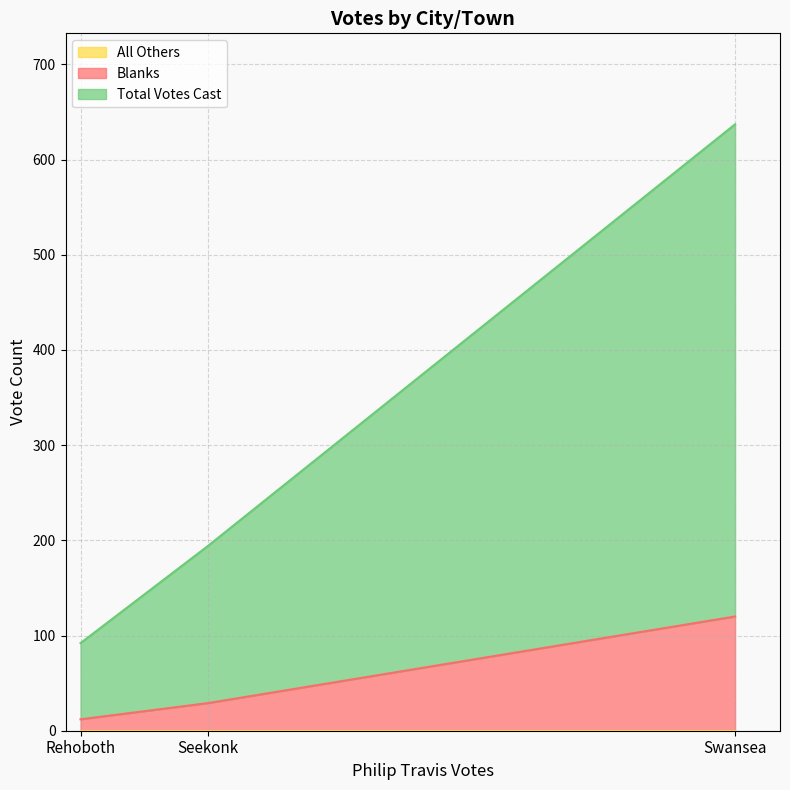

Does the chart display data point markers on the line(s)?

No